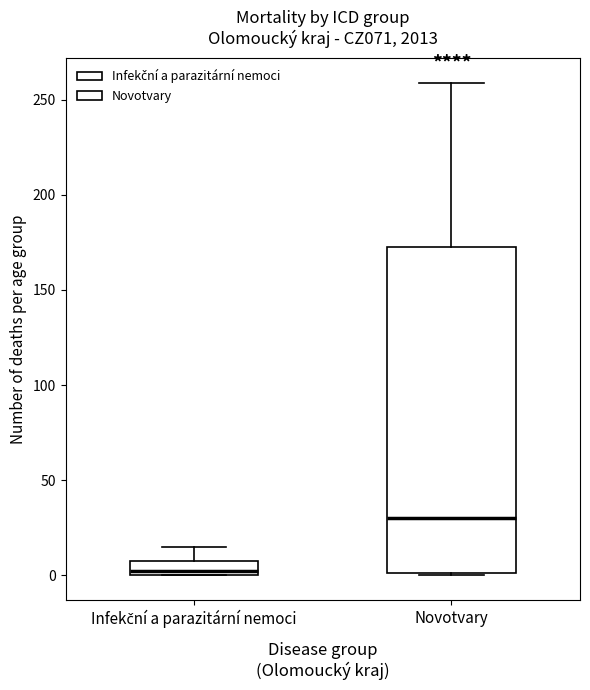

Which box's median line is the highest?

Novotvary